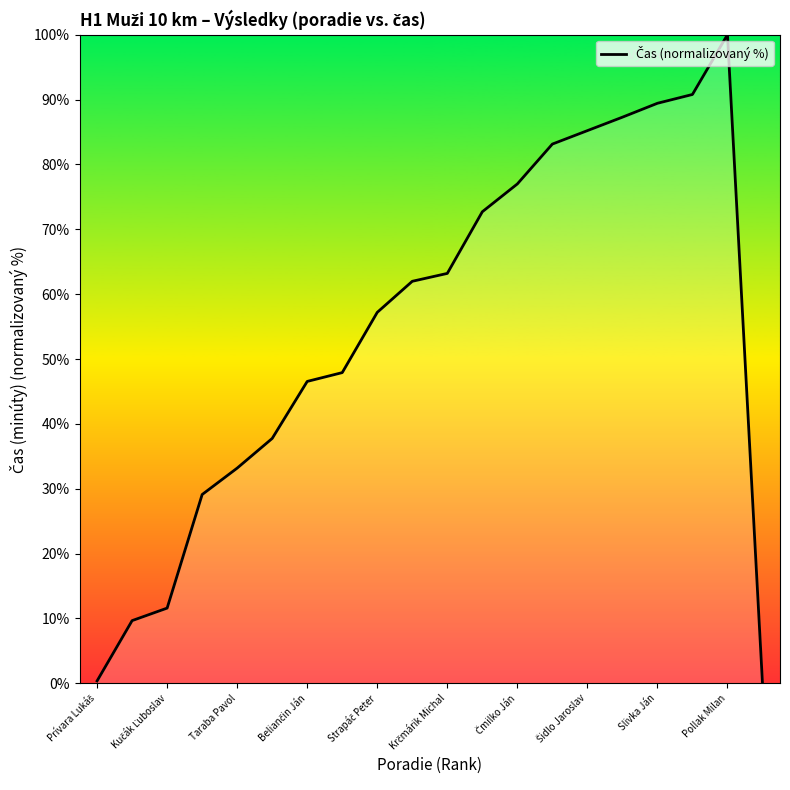

What is the difference between the maximum and minimum values?

100.0